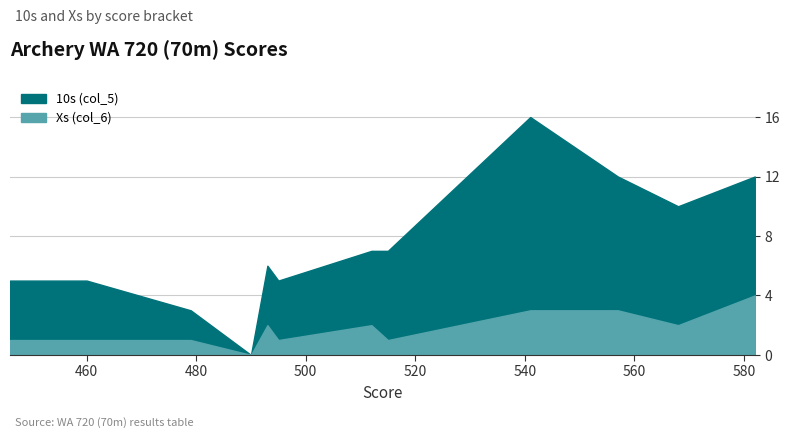

List the series in order of their peak value, highest first.

col_5, col_6